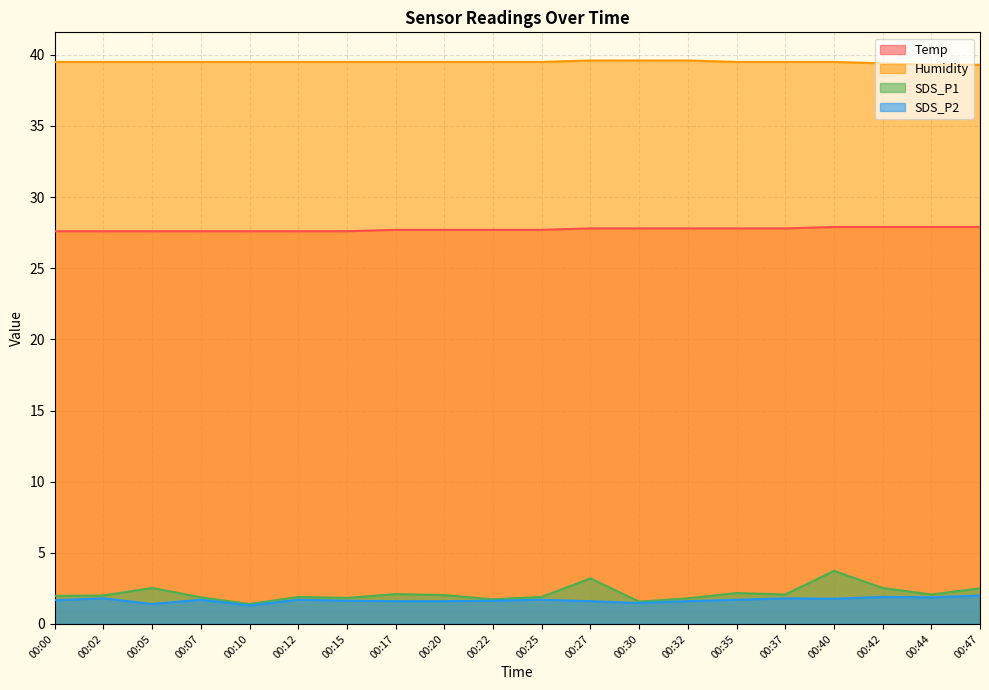

In SDS_P1, how many points are lower than both neighbors (excluding endpoints)?

6